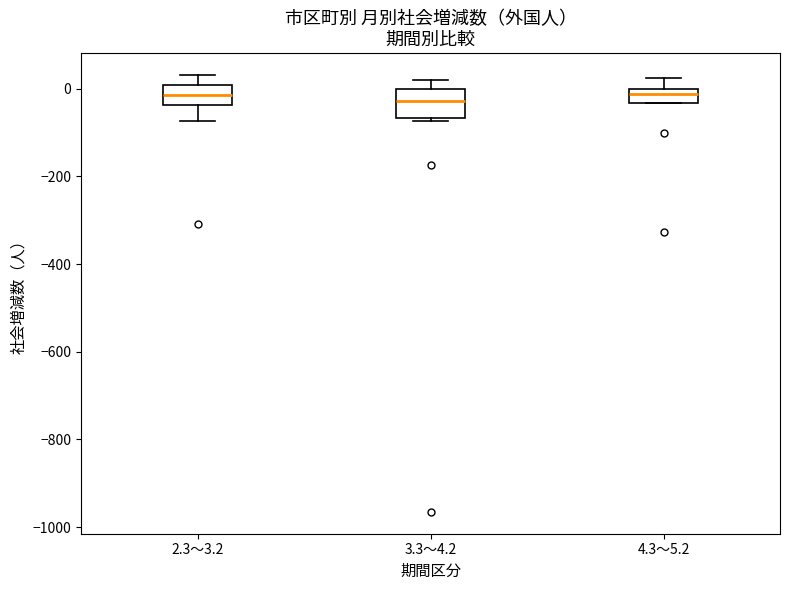

Reading left to right, transcribe this box plot: for each box, give where its median line is, the range the box spans, and where its two whiskers end, as read against the y-axis. The values are not printed on the chart, so give them approximately, as read against the axis.

2.3～3.2: median -20, box -40 to 0, whiskers -80 to 40
3.3～4.2: median -20, box -60 to 0, whiskers -80 to 20
4.3～5.2: median -20, box -40 to 0, whiskers -40 to 20